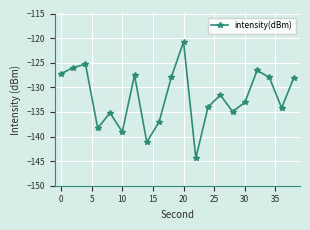

How many points are lower than both their immediate neighbors (excluding endpoints)?

6